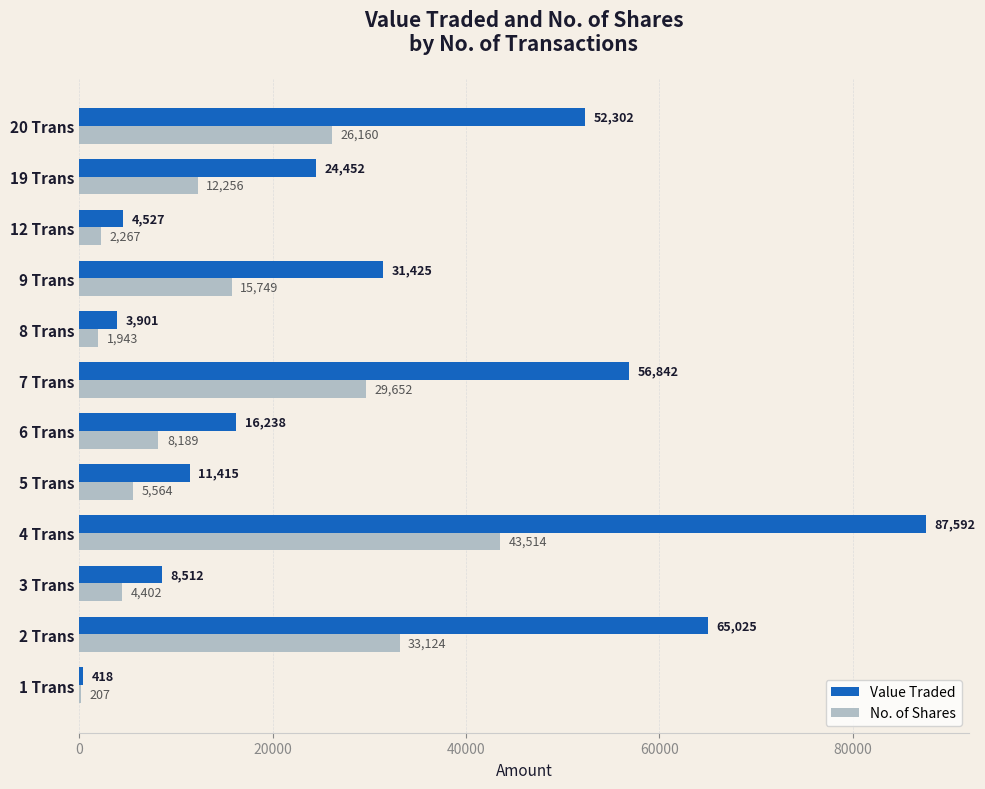

What is the sum of all No. of Shares values?

183027